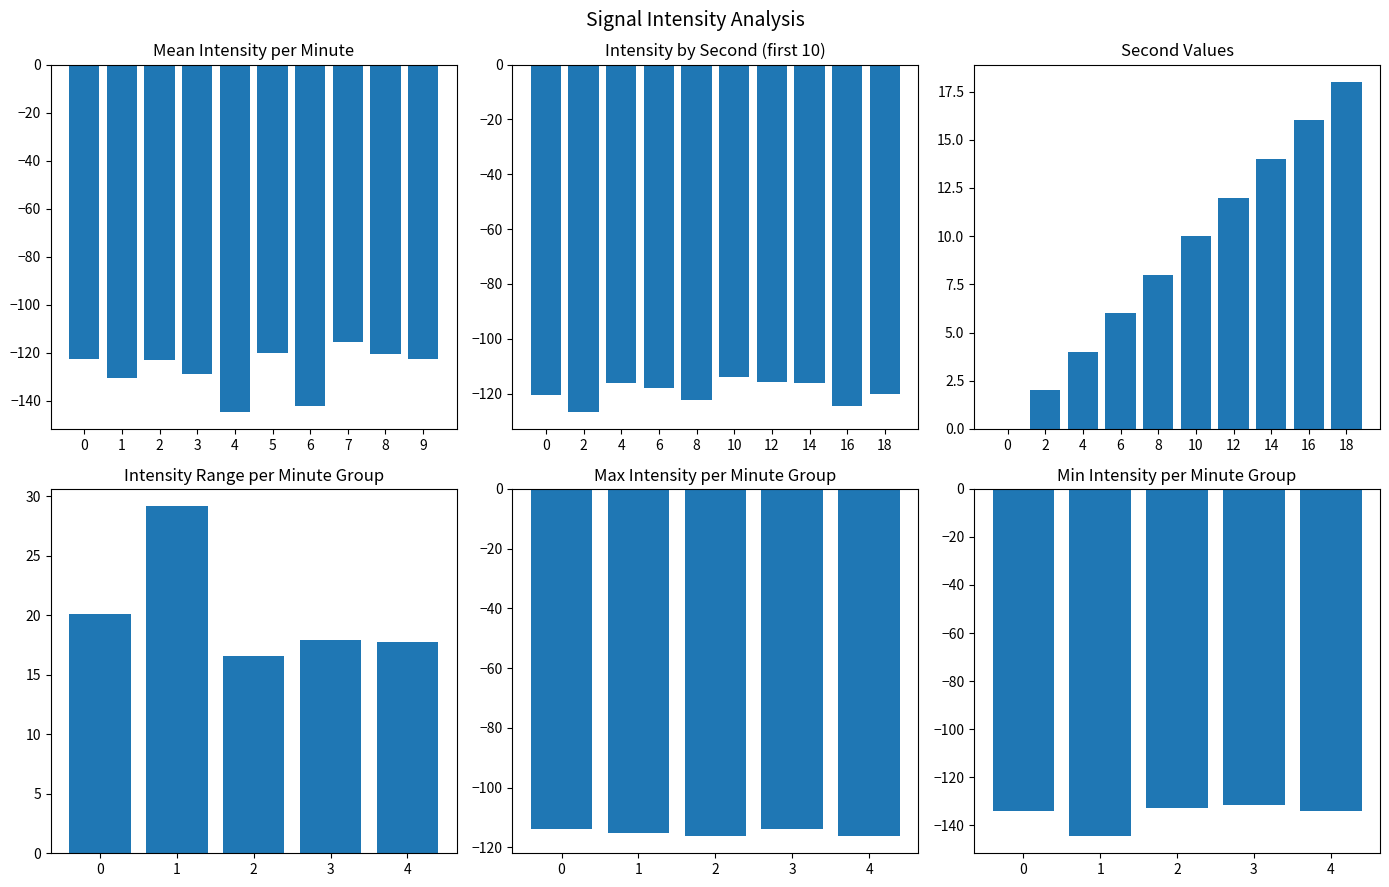

Which series has the widest spread of values?

Second